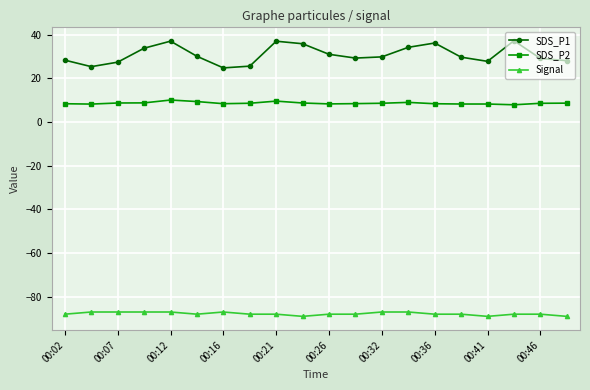

What is the value of the SDS_P1 point at the 13th from the left?

29.9